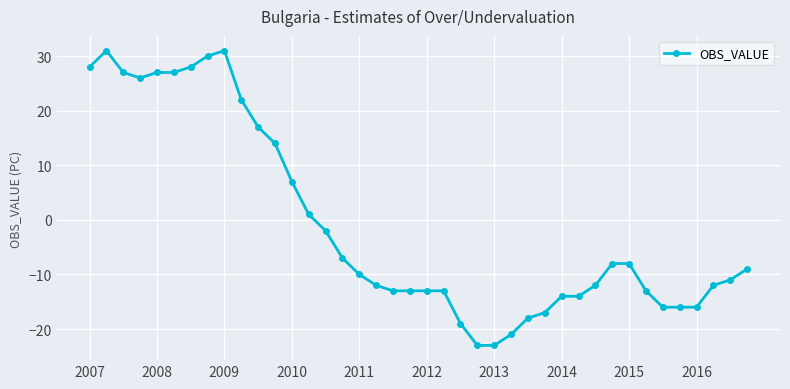

Reading left to right, list all the values displayed in this chart.

28	31	27	26	27	27	28	30	31	22	17	14	7	1	-2	-7	-10	-12	-13	-13	-13	-13	-19	-23	-23	-21	-18	-17	-14	-14	-12	-8	-8	-13	-16	-16	-16	-12	-11	-9